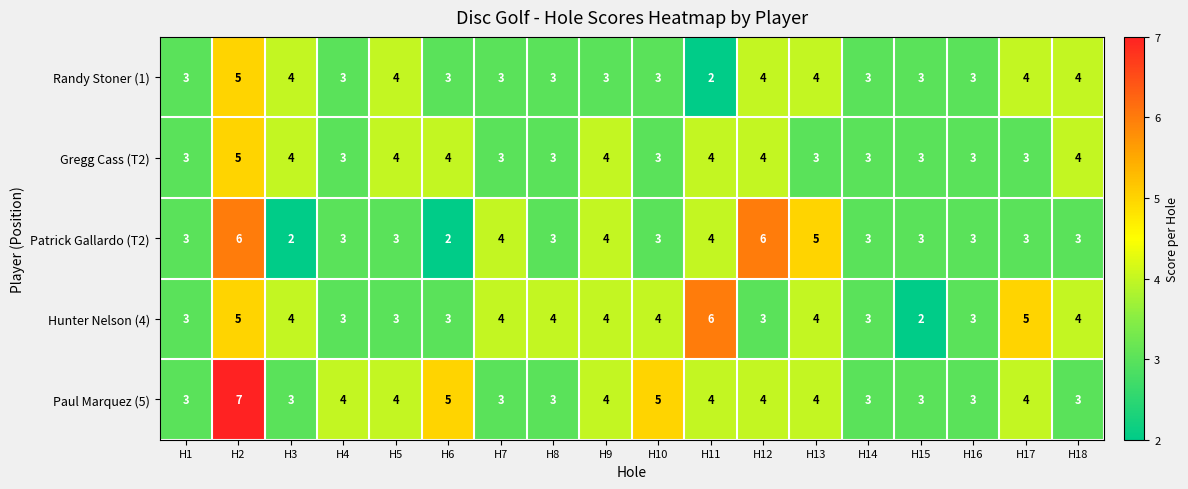

What is the average value of the Patrick Gallardo (T2) series?

4